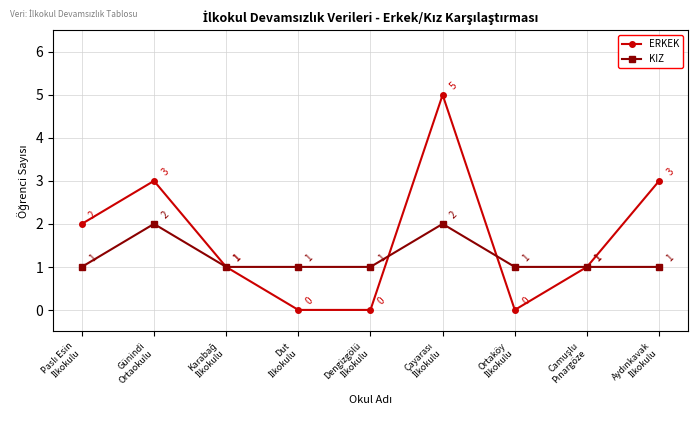

What is the greatest value displayed?

5